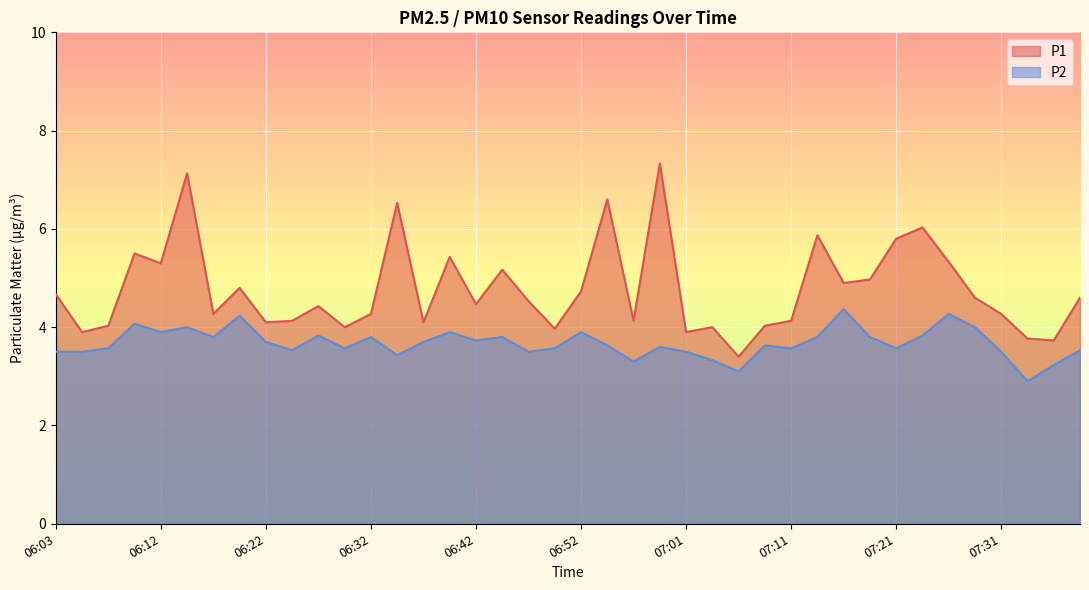

Rank the series by their average value, from highest to lowest.

P1, P2